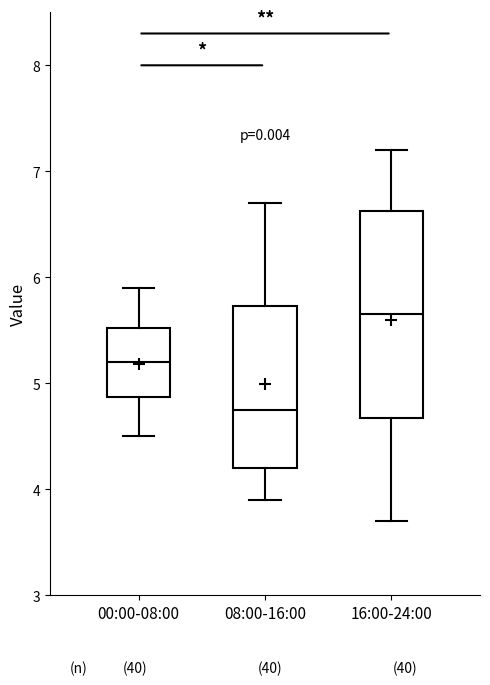

Where is the lower edge of the box for 16:00-24:00 on the y-axis? The values are not printed on the chart, so give them approximately, as read against the axis.

4.7